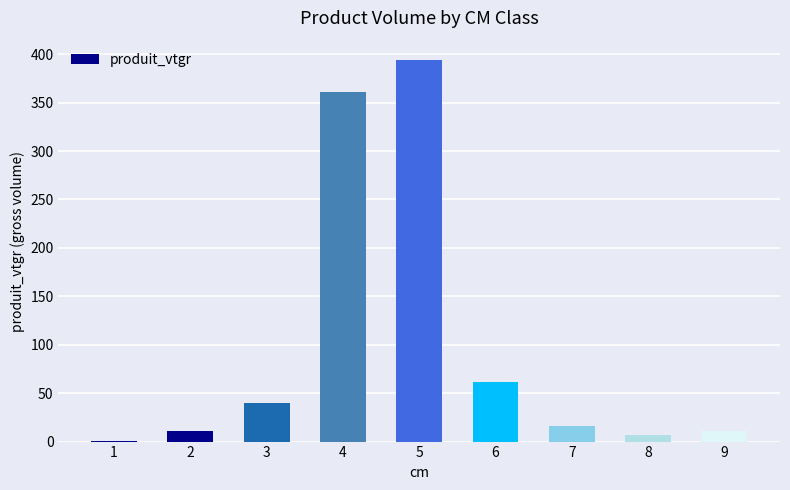

At which label does the data first exceed 16?

3